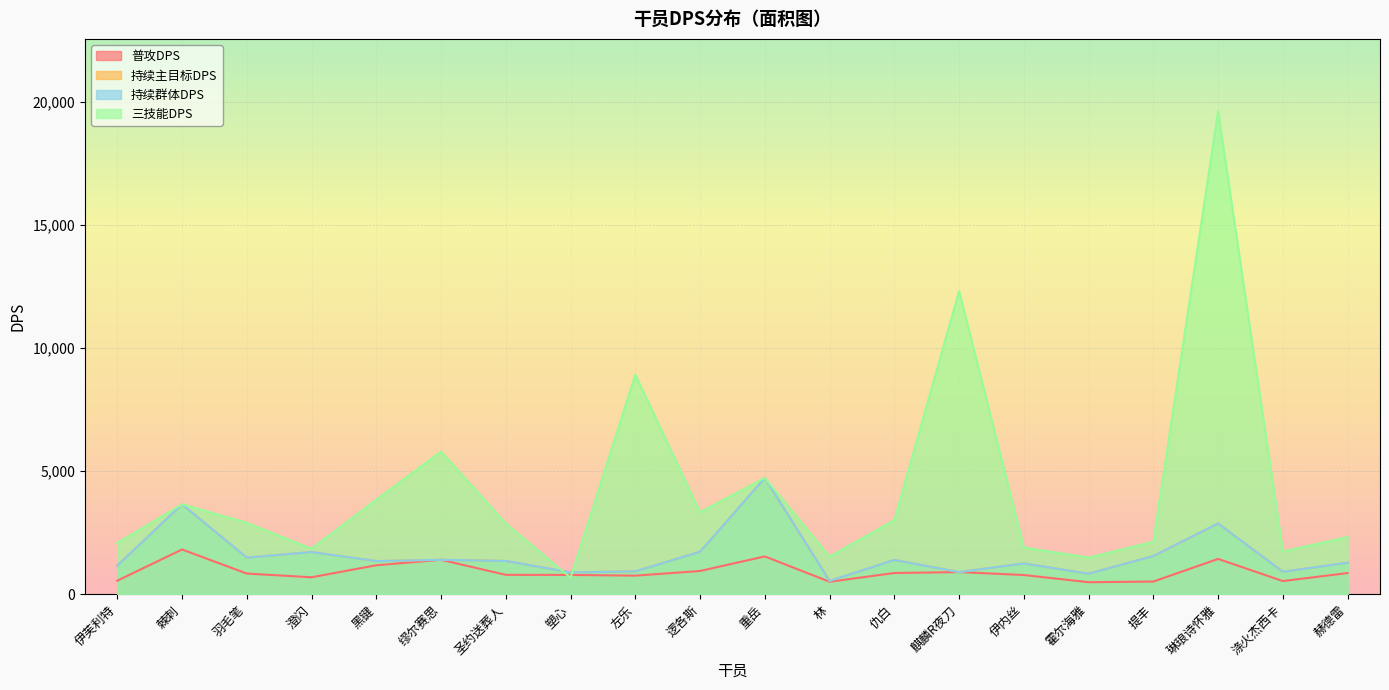

List the labels in order of 持续群体DPS value, smallest first.

林, 霍尔海雅, 塑心, 麒麟R夜刀, 涤火杰西卡, 左乐, 伊芙利特, 伊内丝, 赫德雷, 黑键, 圣约送葬人, 仇白, 缪尔赛思, 羽毛笔, 提丰, 澄闪, 逻各斯, 琳琅诗怀雅, 棘刺, 重岳